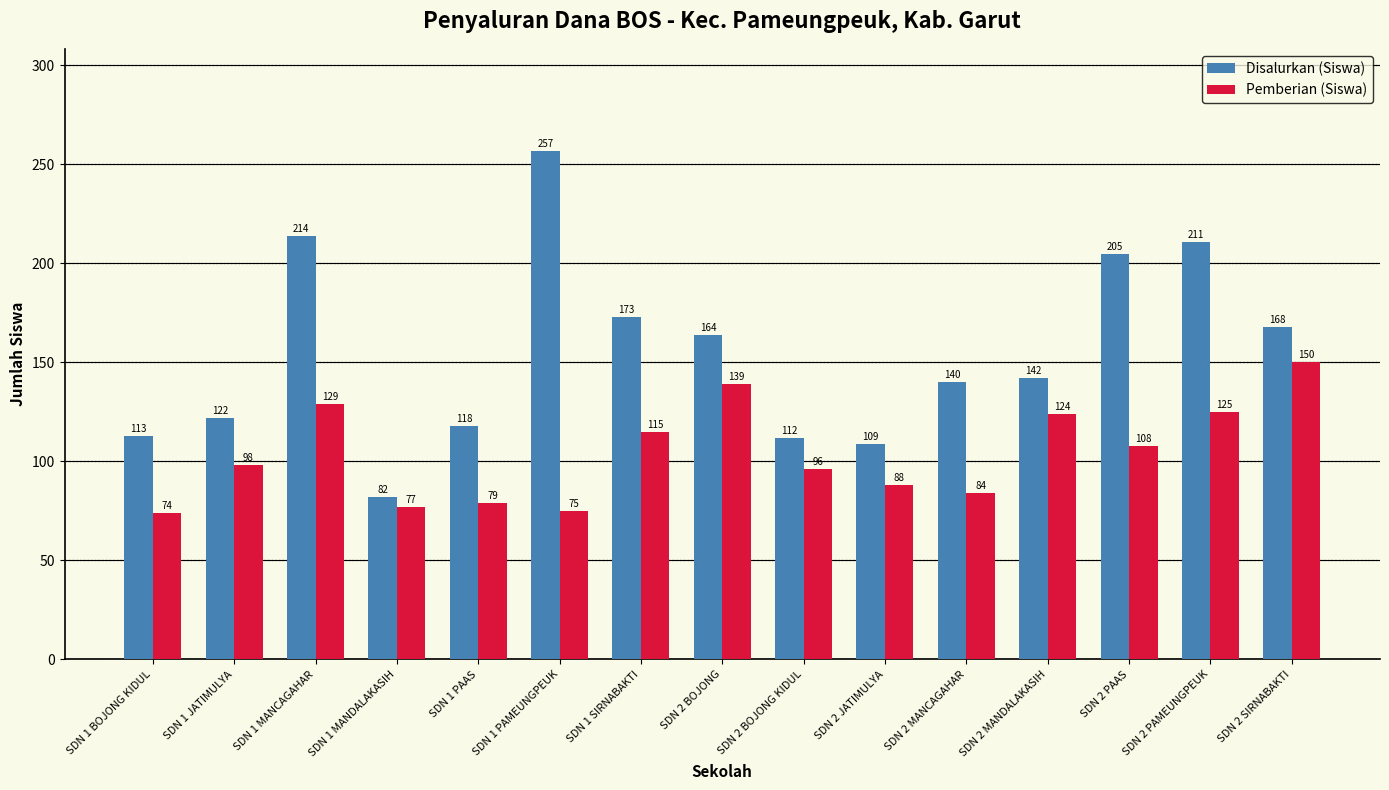

Reading left to right, what are all the values shown in this chart?

Disalurkan (Siswa): SDN 1 BOJONG KIDUL=113	SDN 1 JATIMULYA=122	SDN 1 MANCAGAHAR=214	SDN 1 MANDALAKASIH=82	SDN 1 PAAS=118	SDN 1 PAMEUNGPEUK=257	SDN 1 SIRNABAKTI=173	SDN 2 BOJONG=164	SDN 2 BOJONG KIDUL=112	SDN 2 JATIMULYA=109	SDN 2 MANCAGAHAR=140	SDN 2 MANDALAKASIH=142	SDN 2 PAAS=205	SDN 2 PAMEUNGPEUK=211	SDN 2 SIRNABAKTI=168
Pemberian (Siswa): SDN 1 BOJONG KIDUL=74	SDN 1 JATIMULYA=98	SDN 1 MANCAGAHAR=129	SDN 1 MANDALAKASIH=77	SDN 1 PAAS=79	SDN 1 PAMEUNGPEUK=75	SDN 1 SIRNABAKTI=115	SDN 2 BOJONG=139	SDN 2 BOJONG KIDUL=96	SDN 2 JATIMULYA=88	SDN 2 MANCAGAHAR=84	SDN 2 MANDALAKASIH=124	SDN 2 PAAS=108	SDN 2 PAMEUNGPEUK=125	SDN 2 SIRNABAKTI=150